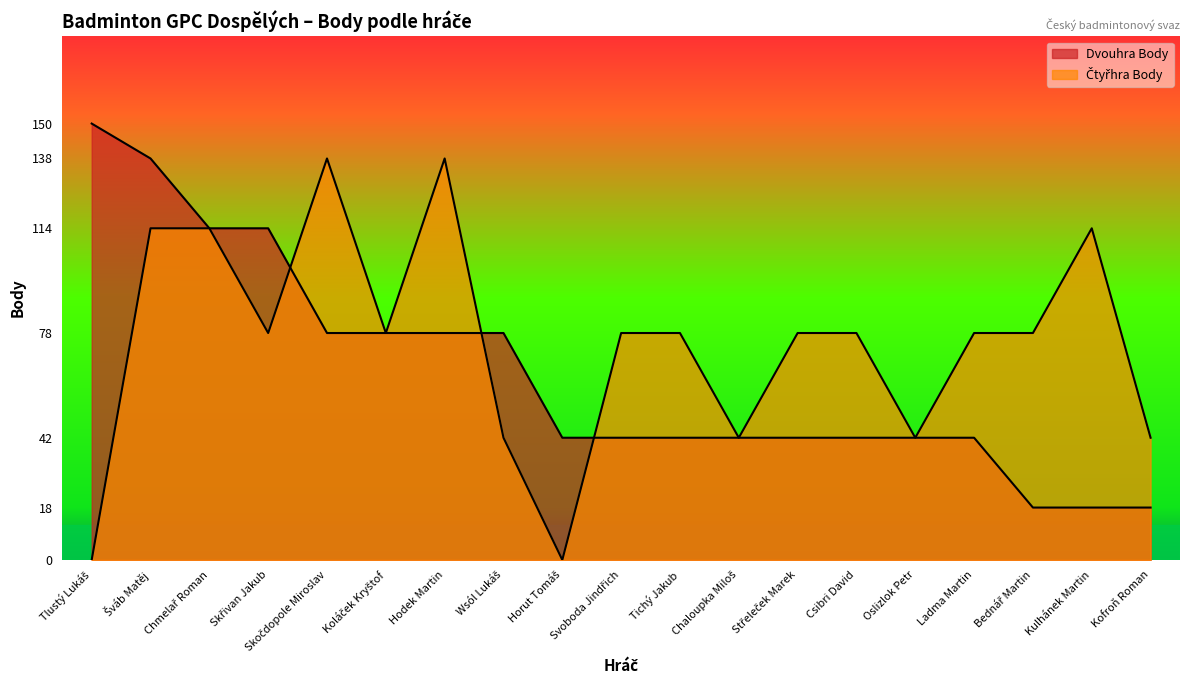

List the series in order of their peak value, highest first.

Dvouhra Body, Čtyřhra Body